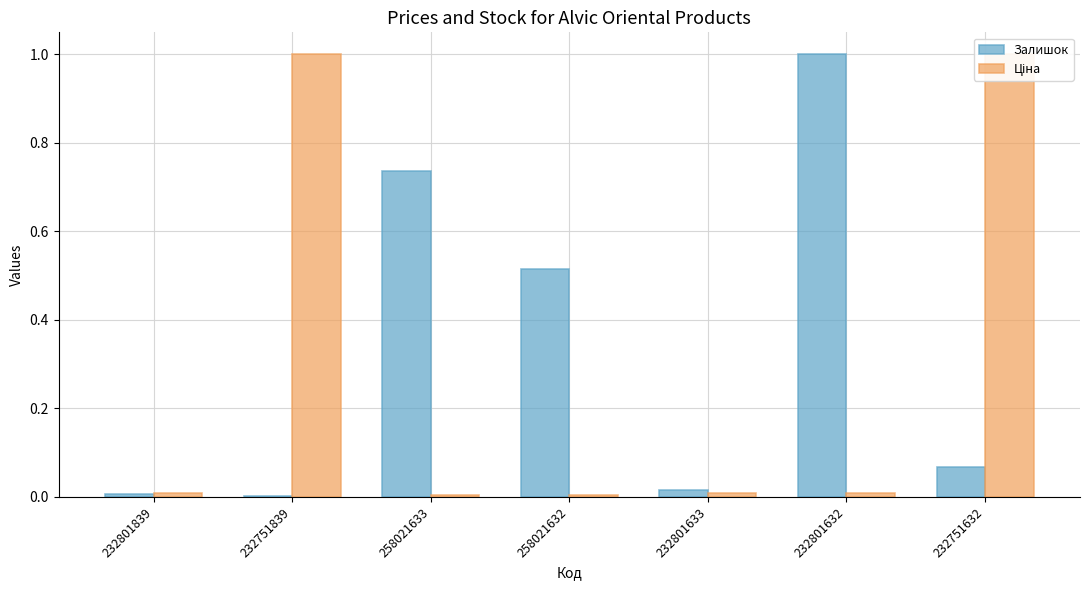

What are all the series names shown in the legend?

Залишок, Ціна